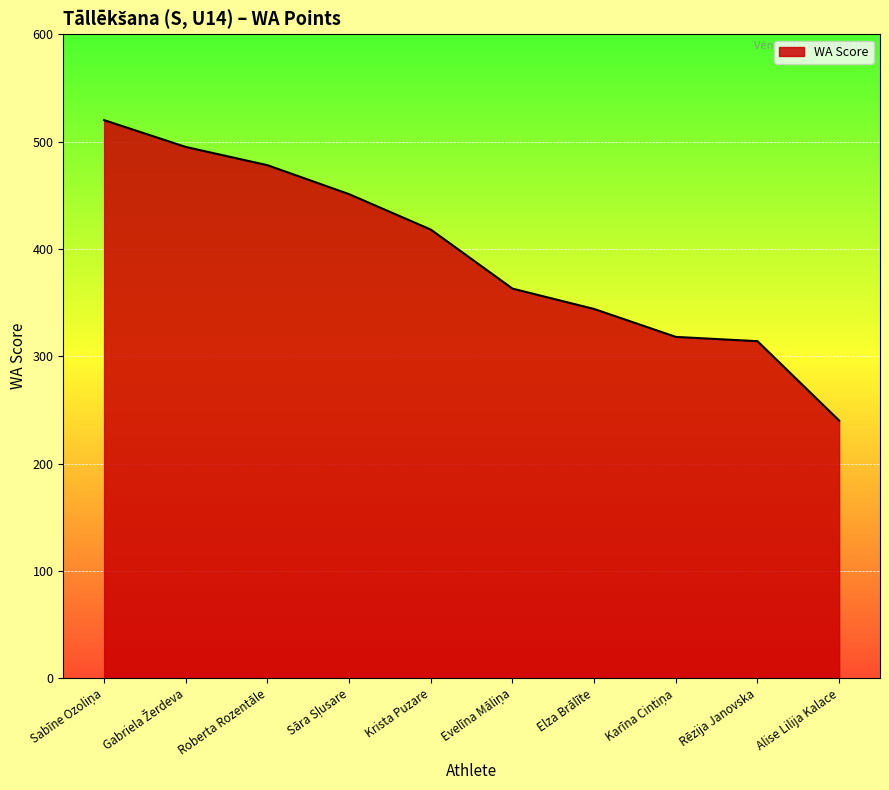

Is it true that the value at Elza Brālīte is 344?

True